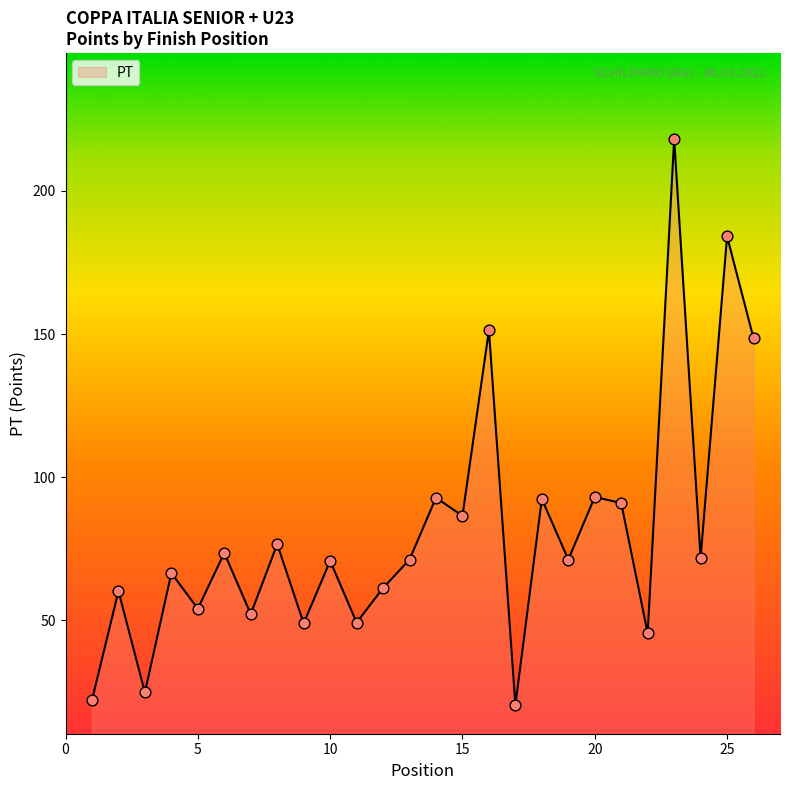

What is the difference between the maximum and minimum values?

197.6